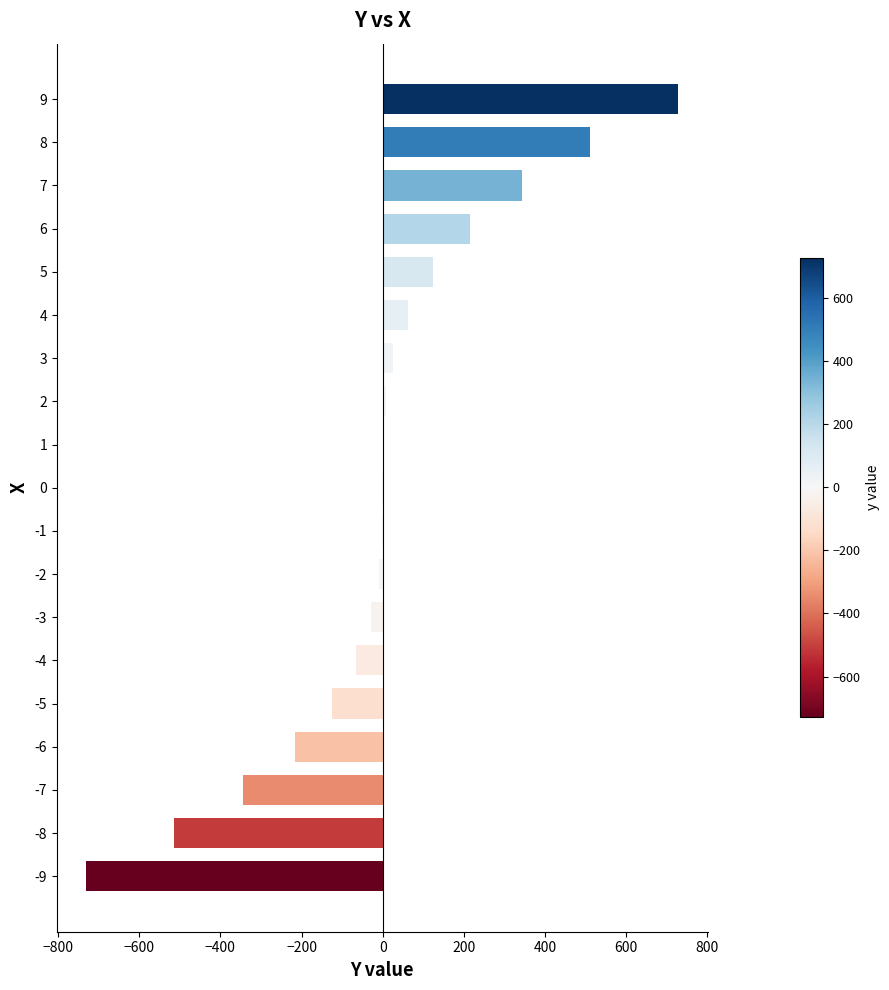

Is it true that the value at 1 is 0?

True